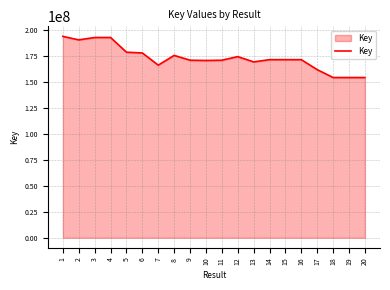

The value at 11 is 108726575. True or false?

False